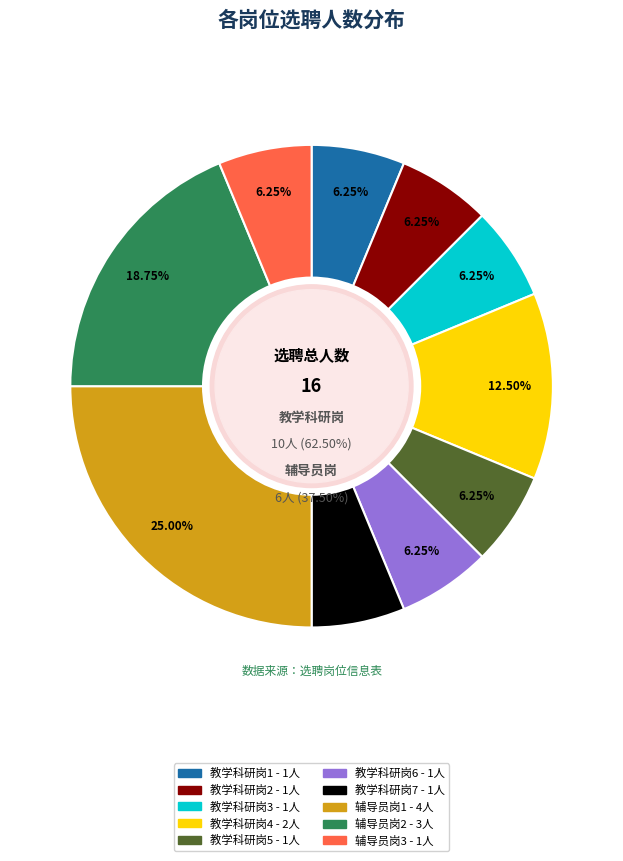

To the nearest percent, what is the difference between the 辅导员岗1
学生工作部 and 教学科研岗7
公共体育部 slice percentages?

19%